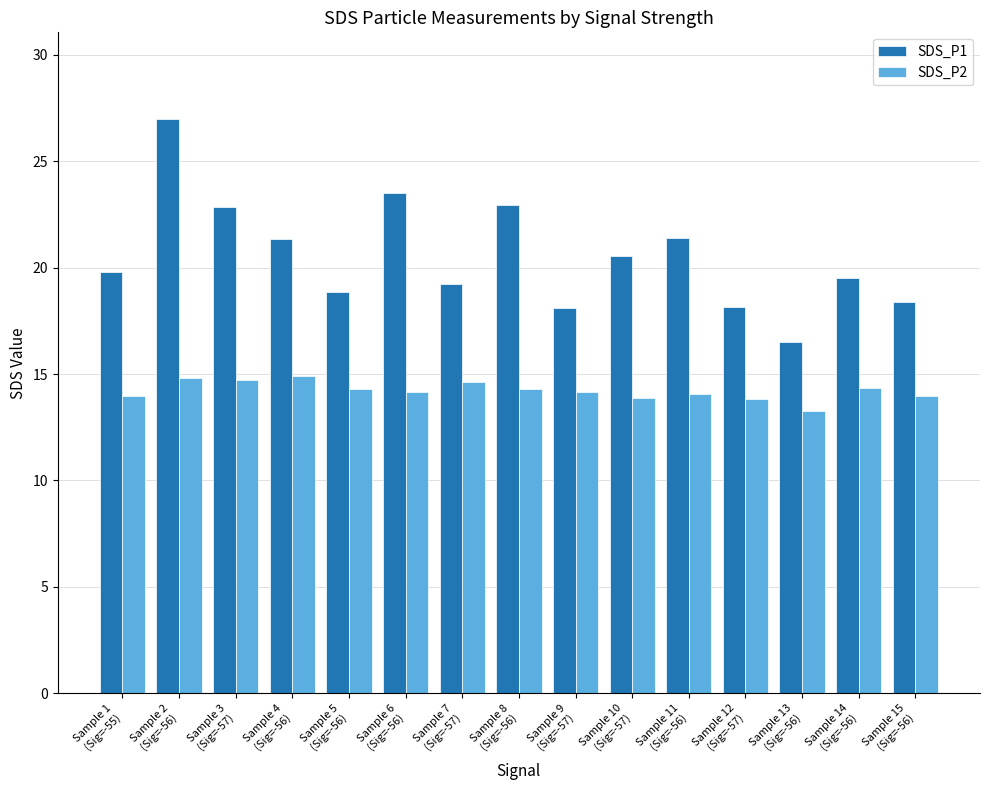

Which label corresponds to the largest value in the chart?

Sample 2
(Sig=-56)